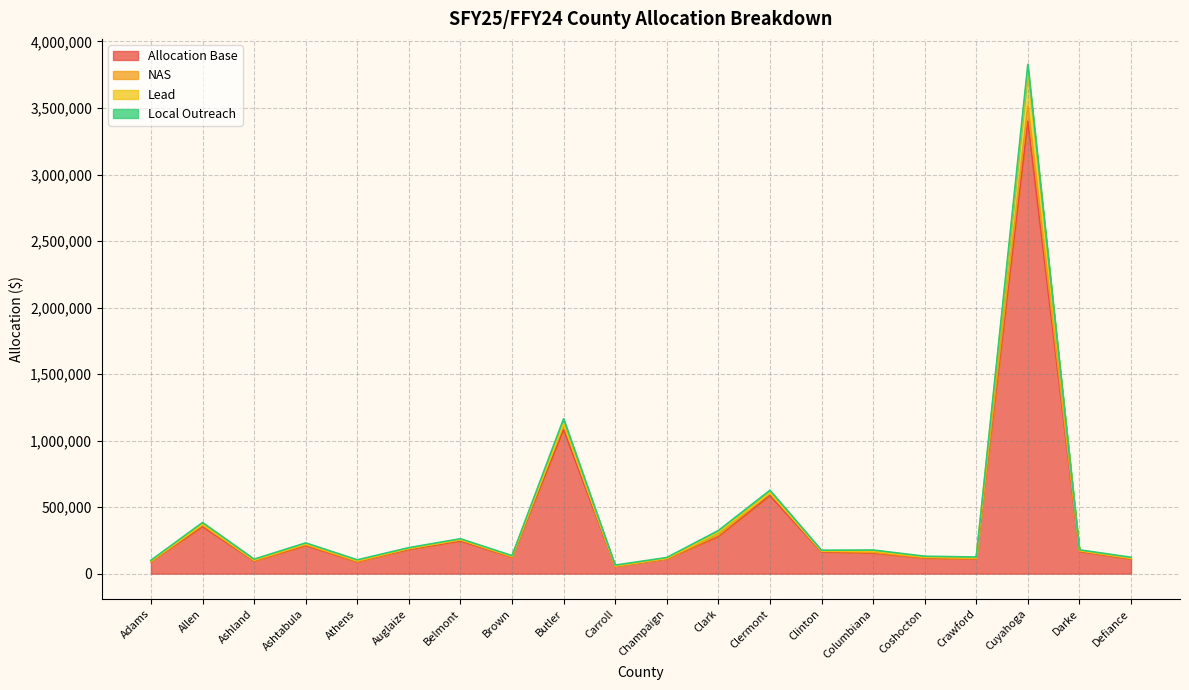

How many interior local peaks does the NAS series have?

6